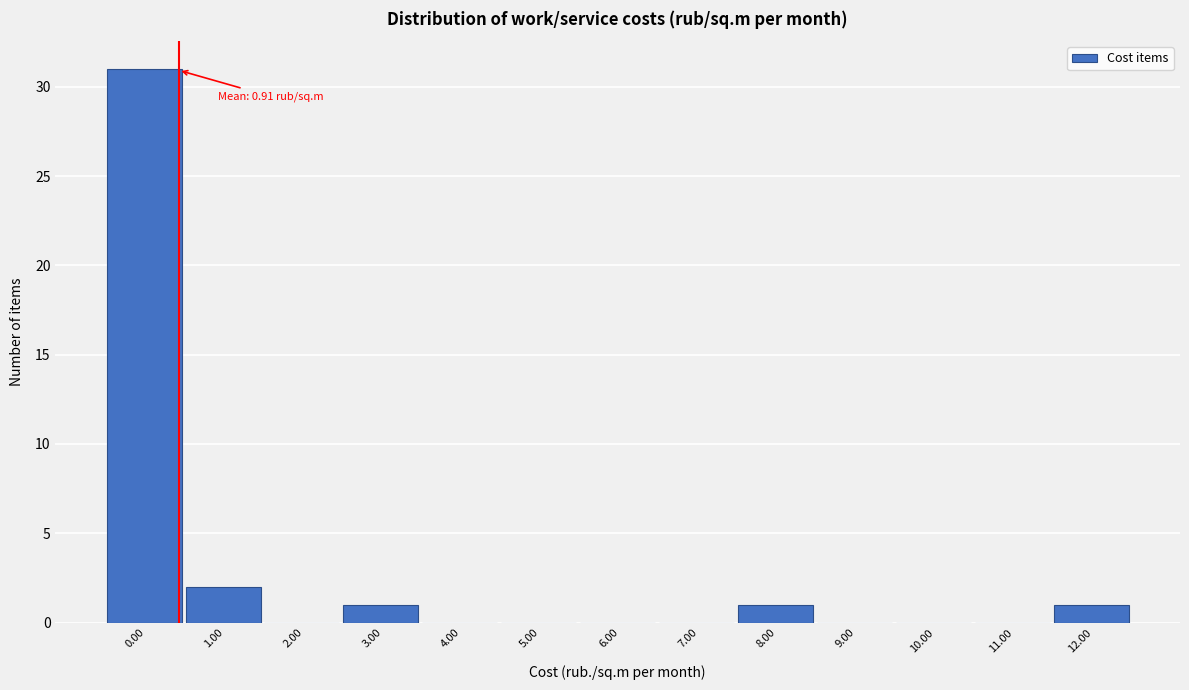

Reading right to left, list all the values displayed in this chart.

12.00=1	11.00=0	10.00=0	9.00=0	8.00=1	7.00=0	6.00=0	5.00=0	4.00=0	3.00=1	2.00=0	1.00=2	0.00=31